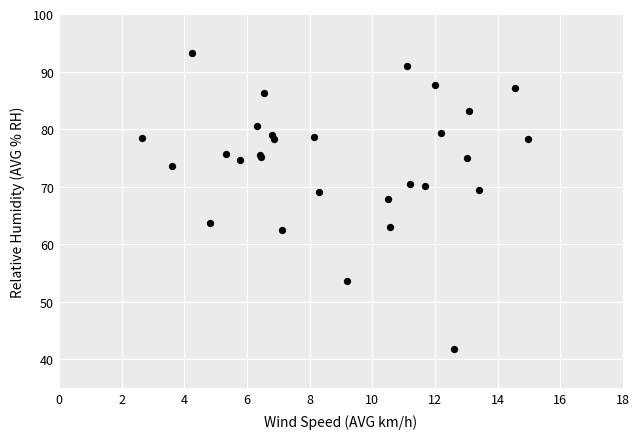

What Y value in the scatter plot is closest to 67?

67.8